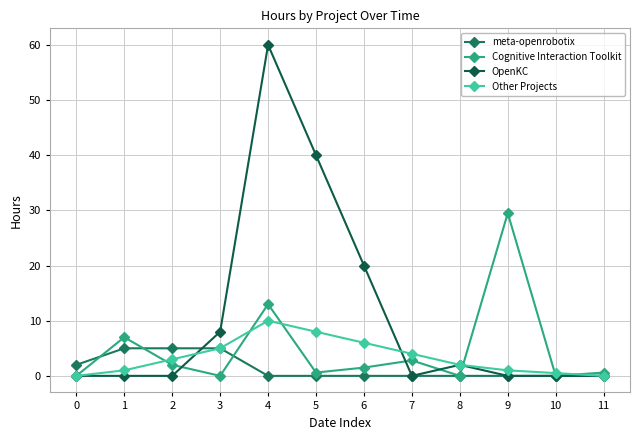

Is the value of Other Projects at 6 greater than the value of meta-openrobotix at 9?

Yes